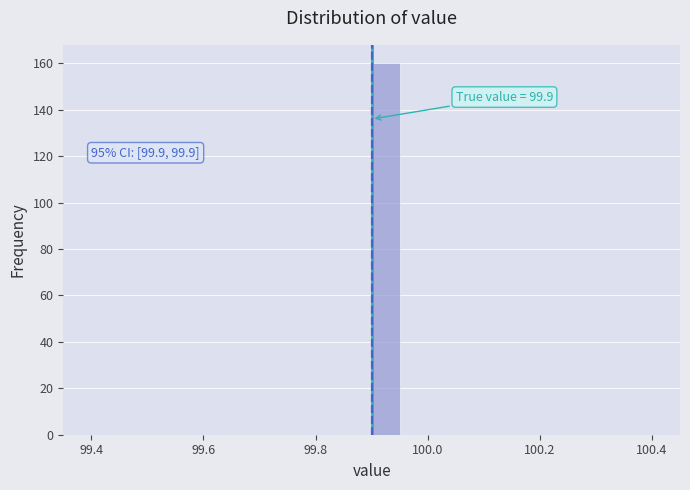

Around what value on the x-axis is the tallest bar? Give the approximate position of its centre, as read against the axis.

99.92